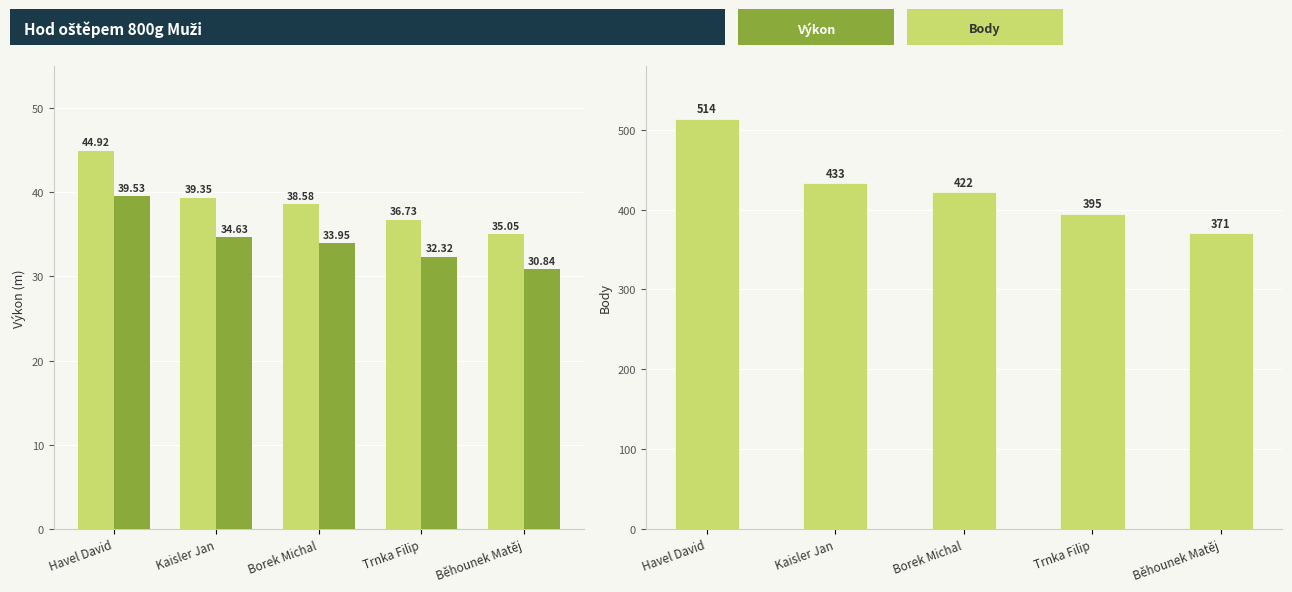

What is the difference between the highest and lowest values at Trnka Filip?

362.7